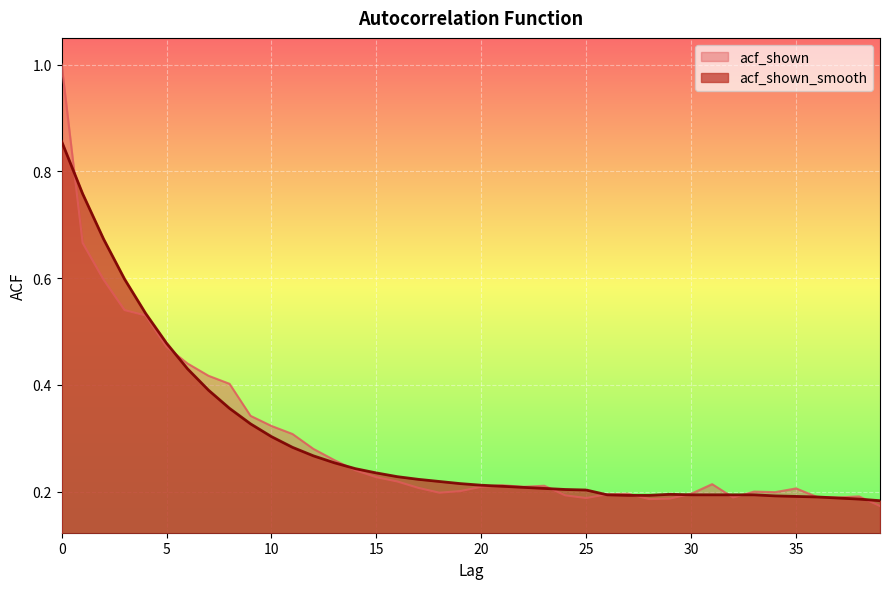

True or false: acf_shown_smooth has more than 0 points higher than both neighbors.

True